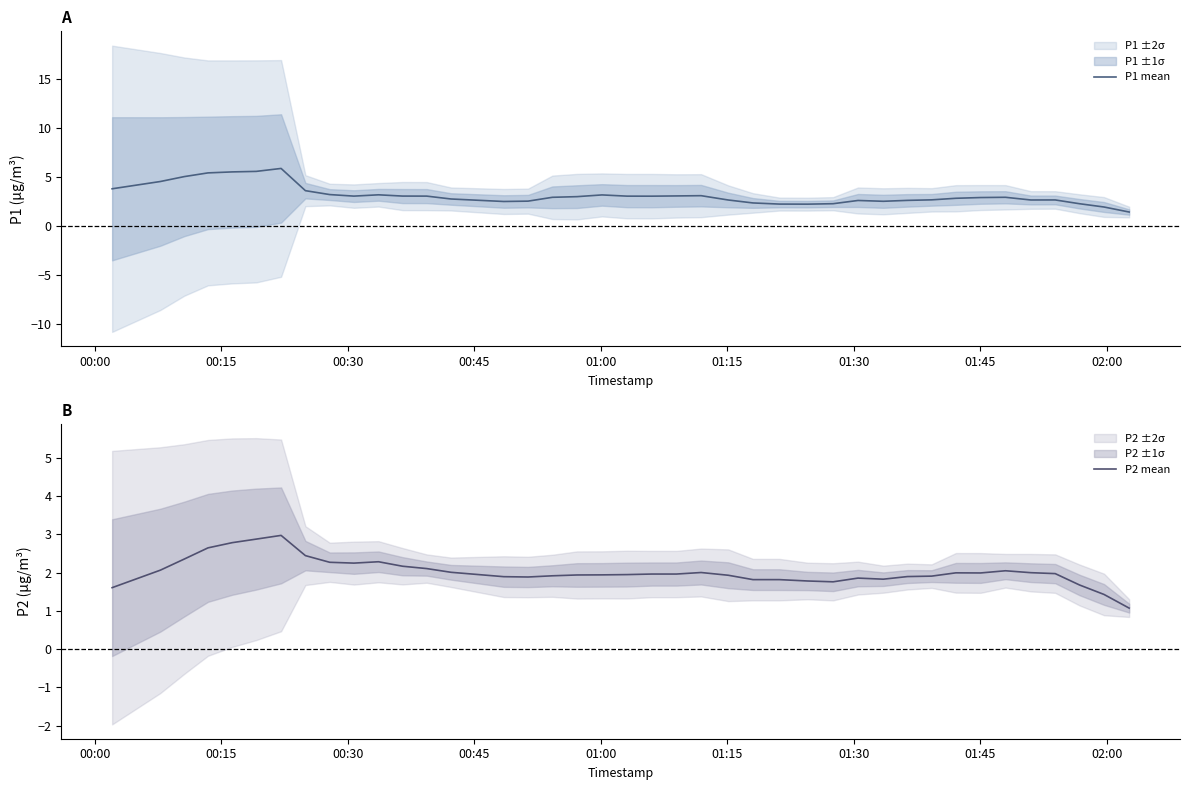

True or false: P1 mean has more than 1 interior local peaks.

True